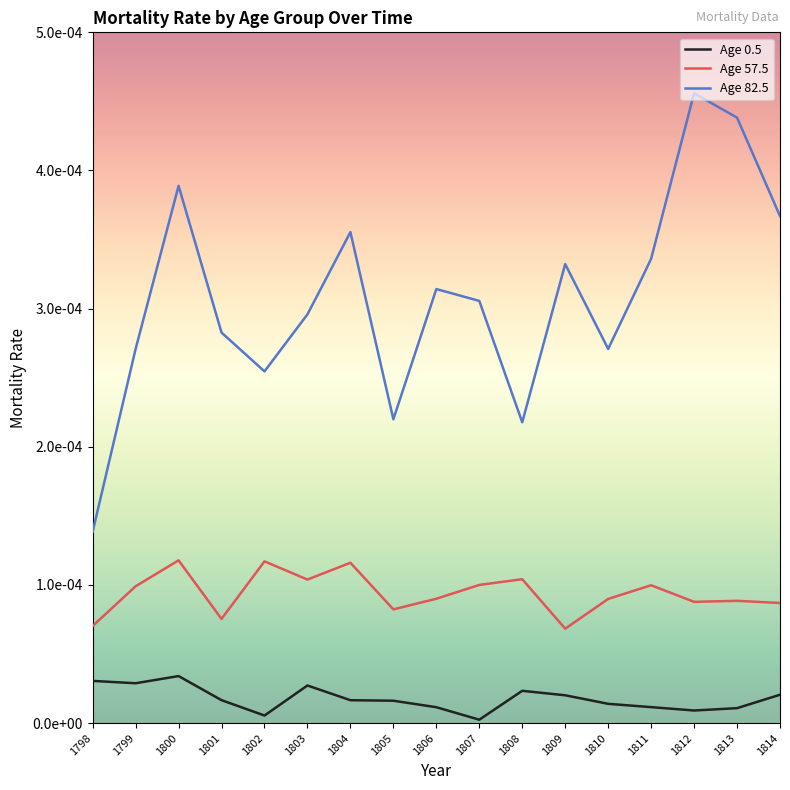

What are all the series names shown in the legend?

Age 0.5, Age 57.5, Age 82.5